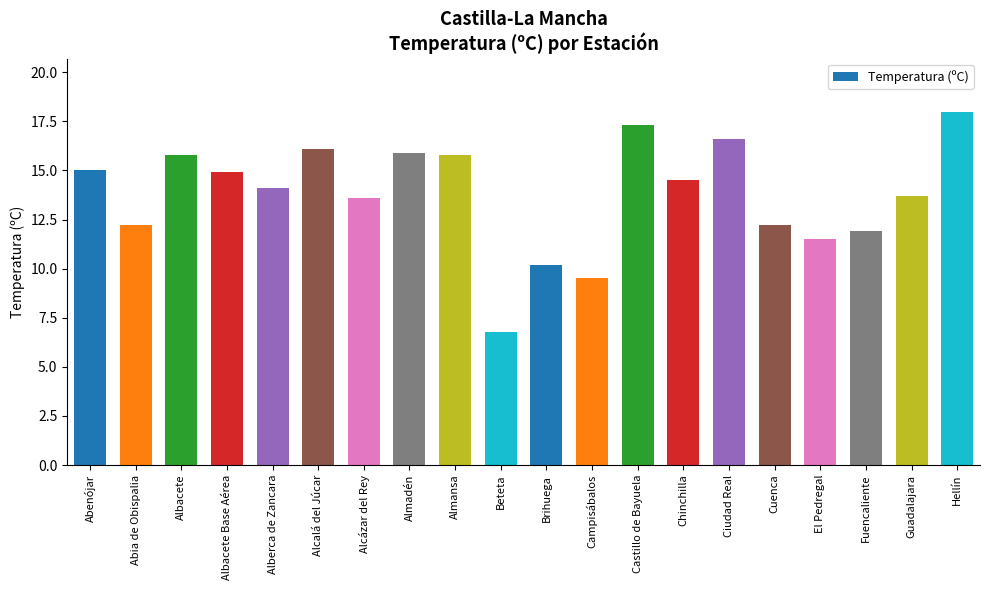

At which label does the data first exceed 14?

Abenójar